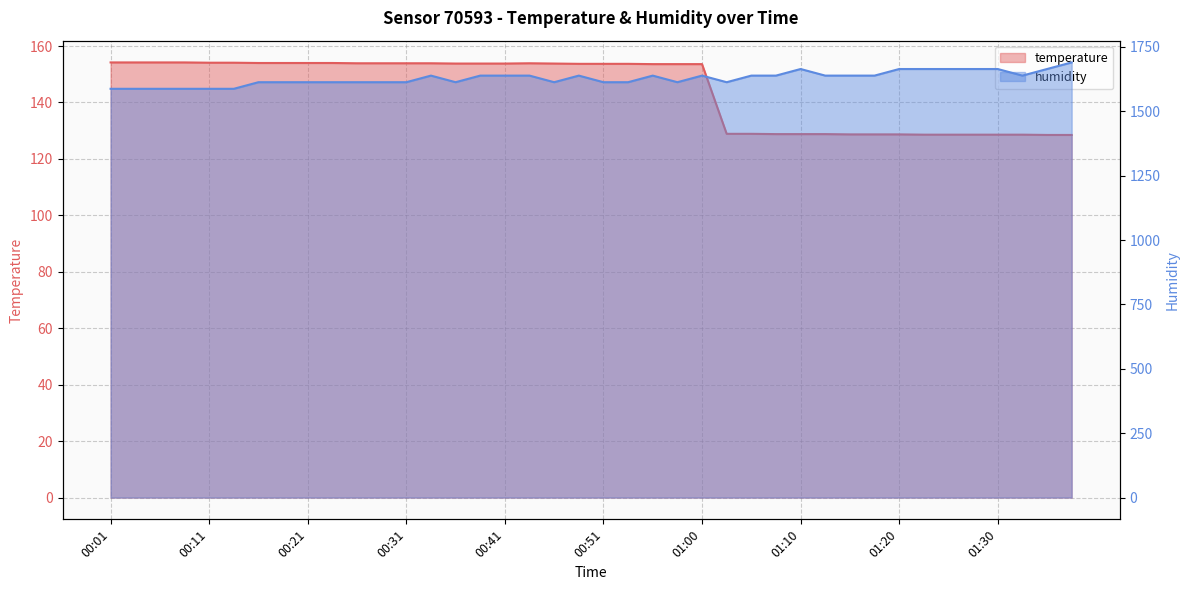

What is the spread (max minus min) of values at 00:46?

1459.0